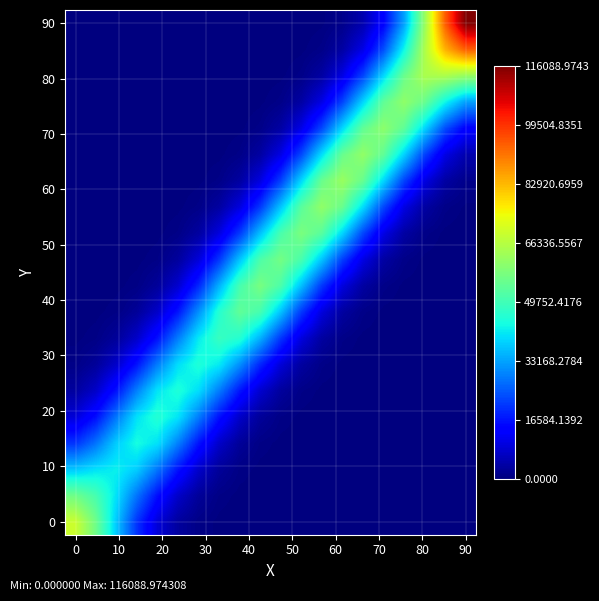

How many categories are shown in the chart?

20